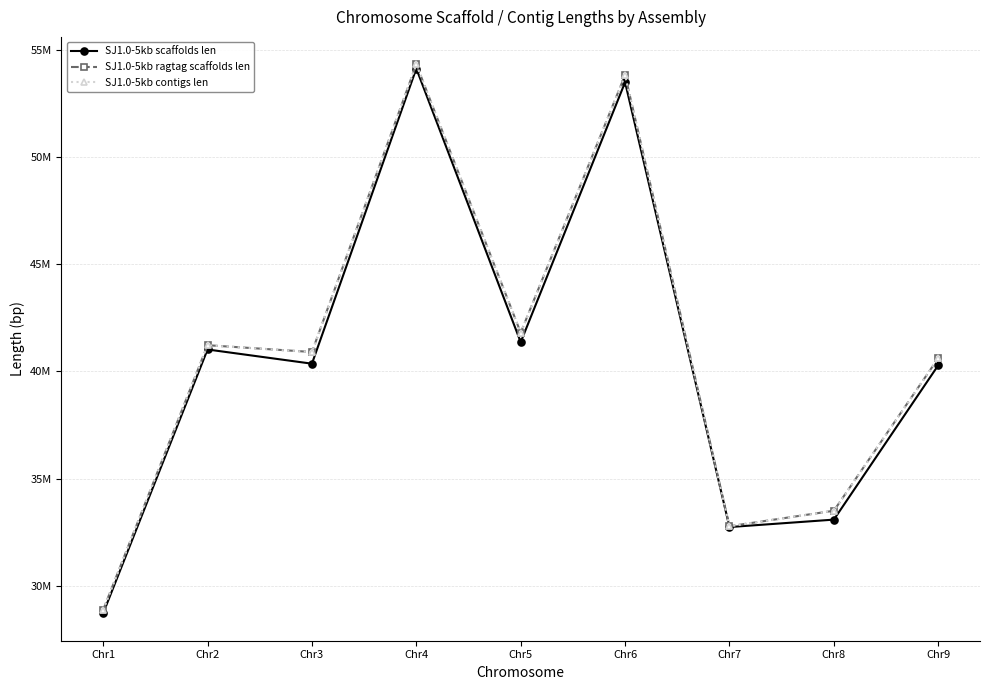

What are all the series names shown in the legend?

SJ1.0-5kb scaffolds len, SJ1.0-5kb ragtag scaffolds len, SJ1.0-5kb contigs len